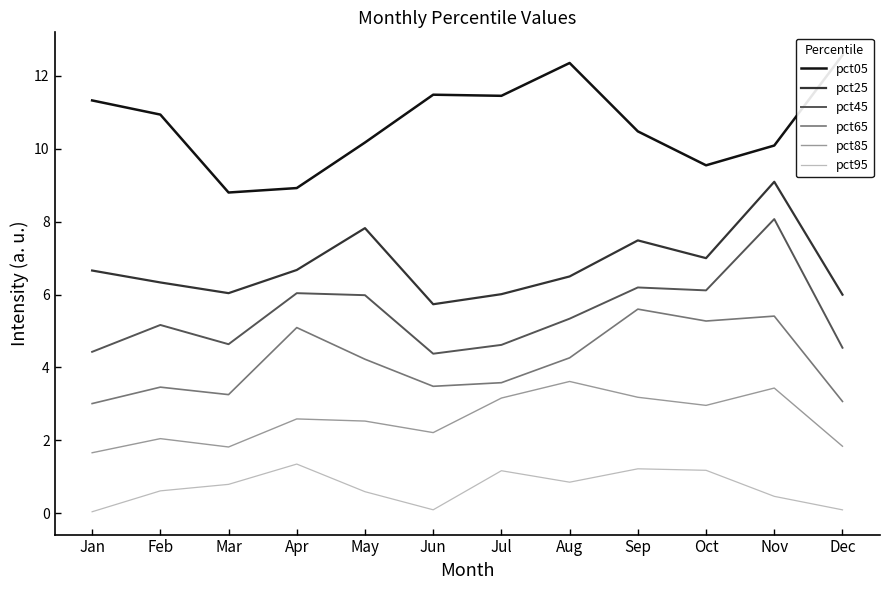

Reading left to right, list all the values displayed in this chart.

pct05: Jan=11.3	Feb=10.9	Mar=8.8	Apr=8.9	May=10.2	Jun=11.5	Jul=11.5	Aug=12.4	Sep=10.5	Oct=9.5	Nov=10.1	Dec=12.6
pct25: Jan=6.7	Feb=6.3	Mar=6.0	Apr=6.7	May=7.8	Jun=5.7	Jul=6.0	Aug=6.5	Sep=7.5	Oct=7.0	Nov=9.1	Dec=6.0
pct45: Jan=4.4	Feb=5.2	Mar=4.6	Apr=6.0	May=6.0	Jun=4.4	Jul=4.6	Aug=5.3	Sep=6.2	Oct=6.1	Nov=8.1	Dec=4.5
pct65: Jan=3.0	Feb=3.5	Mar=3.3	Apr=5.1	May=4.2	Jun=3.5	Jul=3.6	Aug=4.3	Sep=5.6	Oct=5.3	Nov=5.4	Dec=3.1
pct85: Jan=1.7	Feb=2.0	Mar=1.8	Apr=2.6	May=2.5	Jun=2.2	Jul=3.2	Aug=3.6	Sep=3.2	Oct=3.0	Nov=3.4	Dec=1.8
pct95: Jan=0.0	Feb=0.6	Mar=0.8	Apr=1.3	May=0.6	Jun=0.1	Jul=1.2	Aug=0.9	Sep=1.2	Oct=1.2	Nov=0.5	Dec=0.1